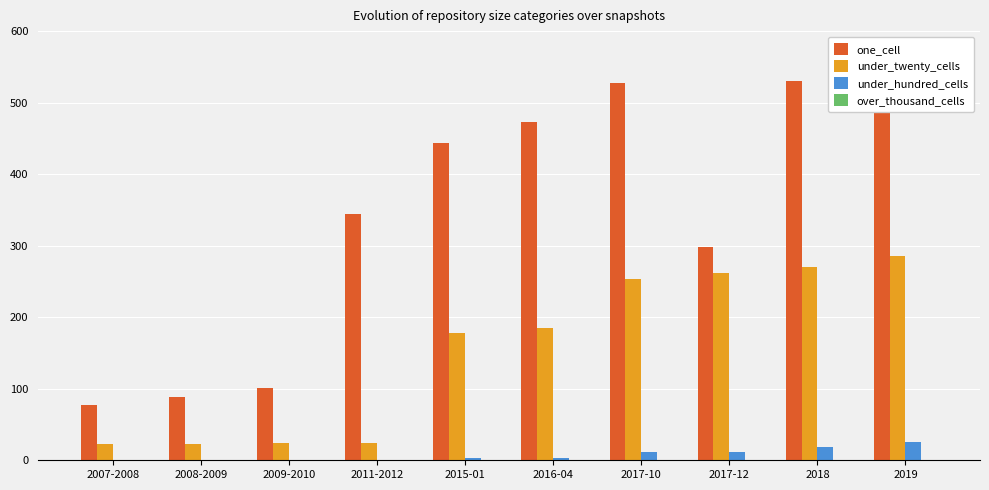

True or false: over_thousand_cells has a value of 0 at 2017-10.

True